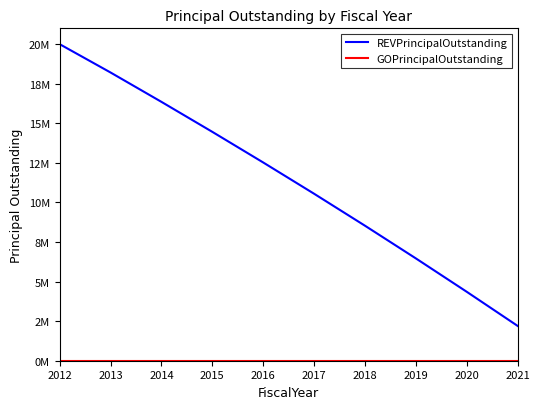

Between 2012 and 2016, which series saw the biggest shift?

REVPrincipalOutstanding